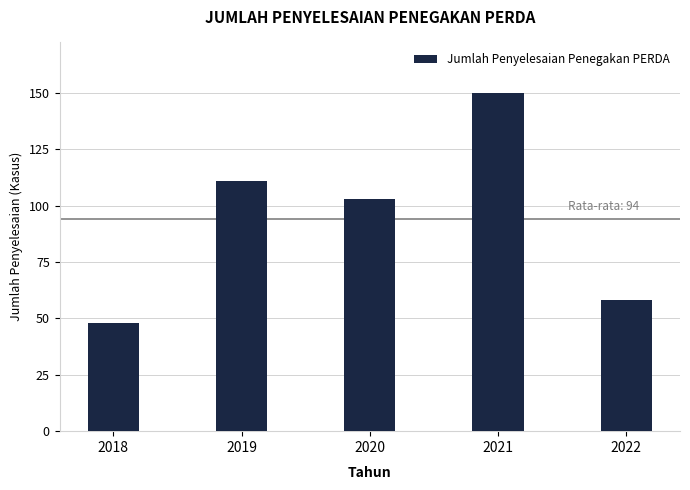

What is the average value?

94